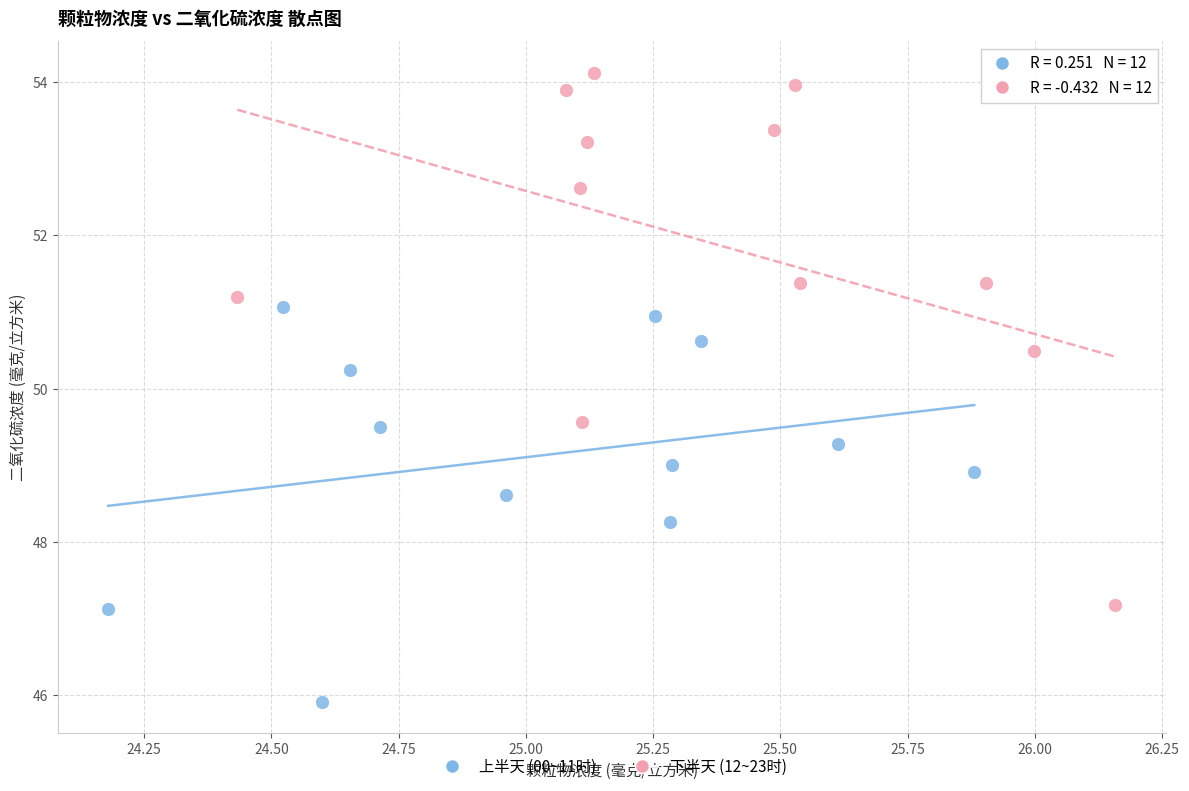

Which series contains the highest Y value?

下半天 (12~23时)